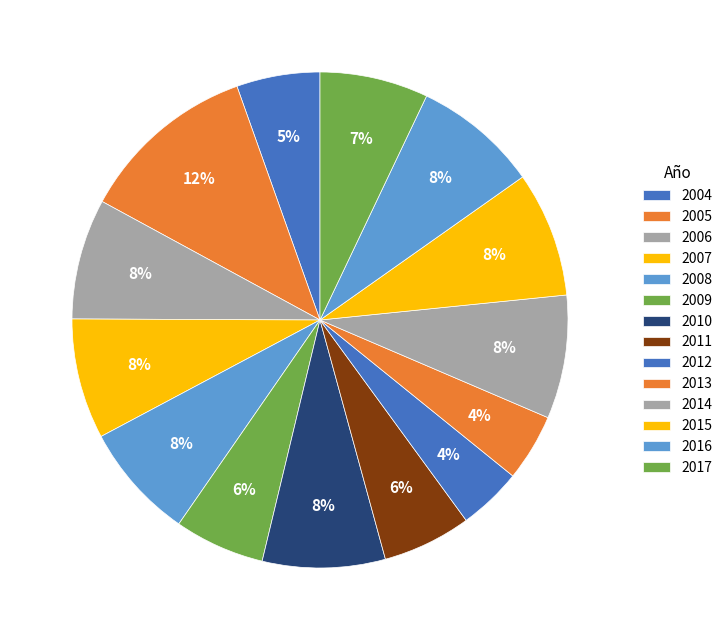

Count the number of slices in the pie.

14